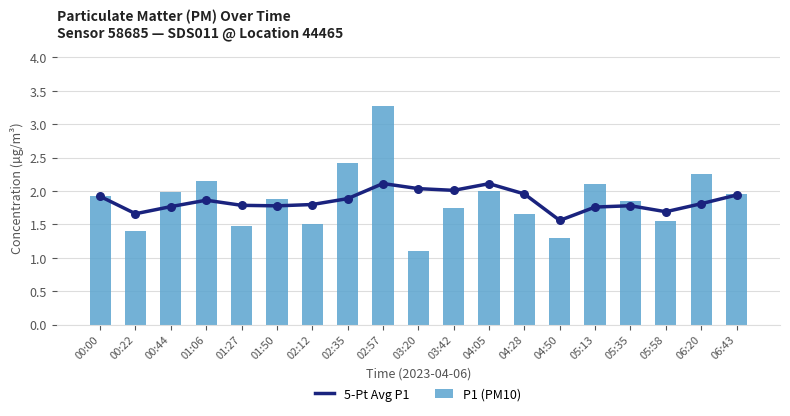

Which series has the largest total across all categories?

P1 (PM10)